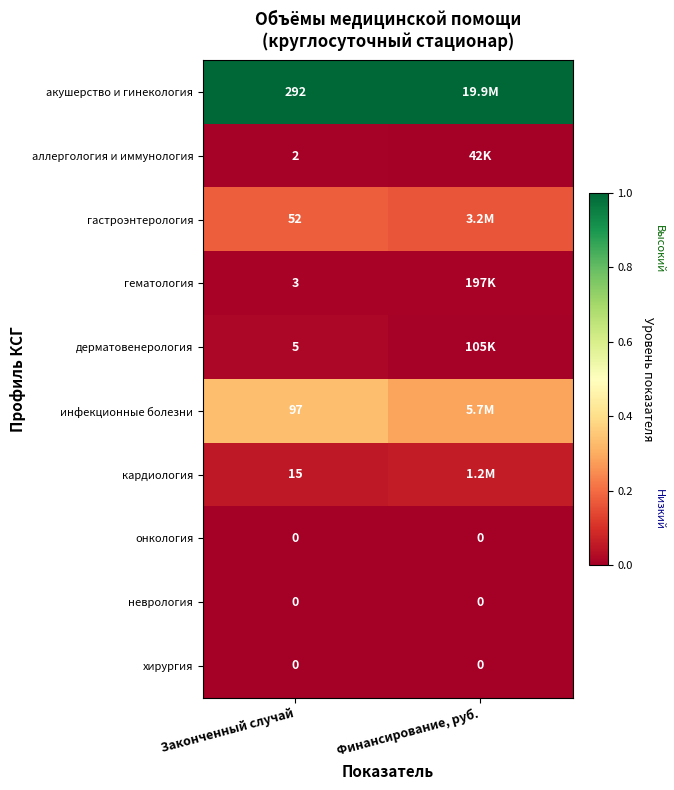

What is the total value across all series at Финансирование, руб.?

1.5